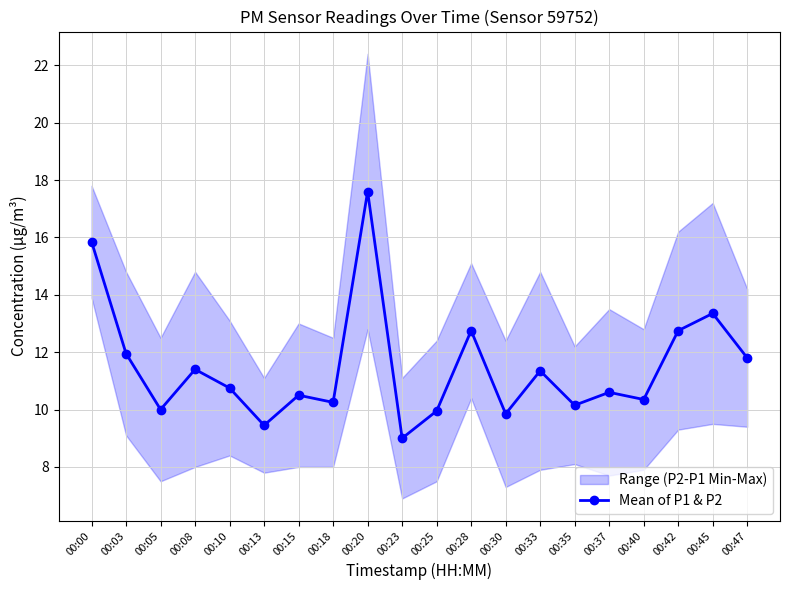

Reading left to right, list all the values displayed in this chart.

00:00=15.9	00:03=11.9	00:05=10.0	00:08=11.4	00:10=10.8	00:13=9.4	00:15=10.5	00:18=10.2	00:20=17.6	00:23=9.0	00:25=9.9	00:28=12.8	00:30=9.8	00:33=11.4	00:35=10.1	00:37=10.6	00:40=10.4	00:42=12.8	00:45=13.3	00:47=11.8